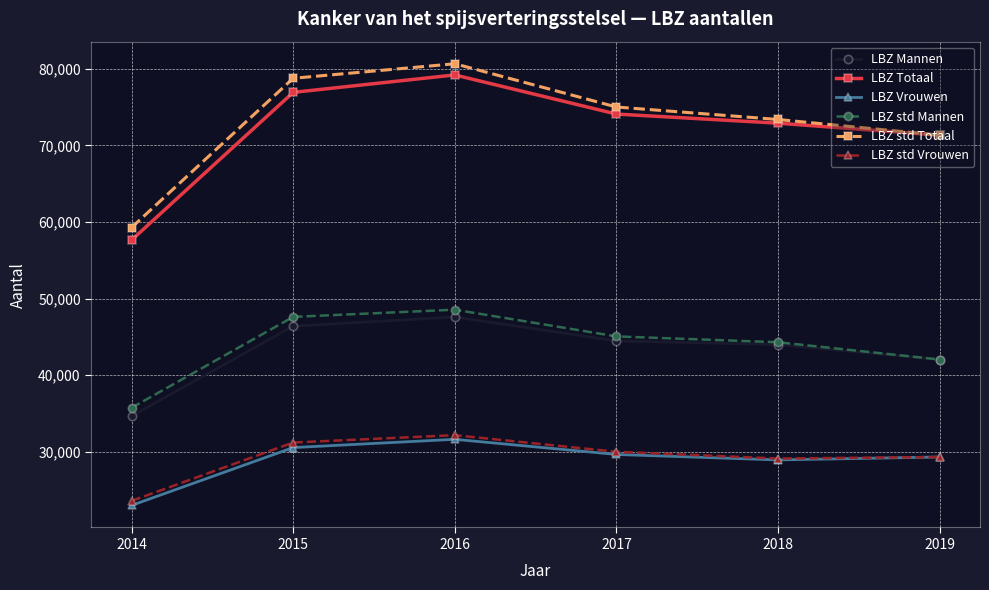

Is it true that LBZ std Vrouwen equals 44033 at 2017?

False